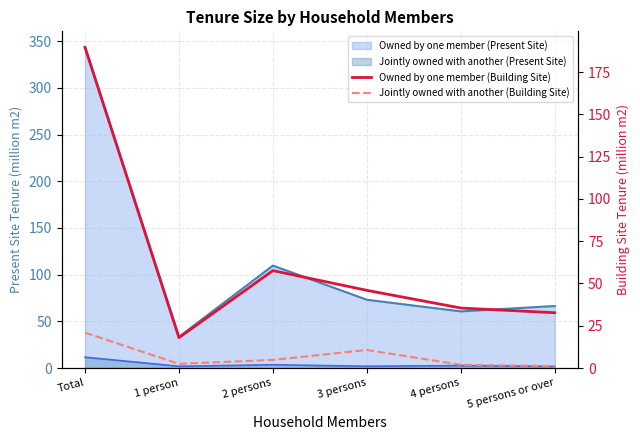

Which has a higher value, 4 persons or 3 persons?

3 persons